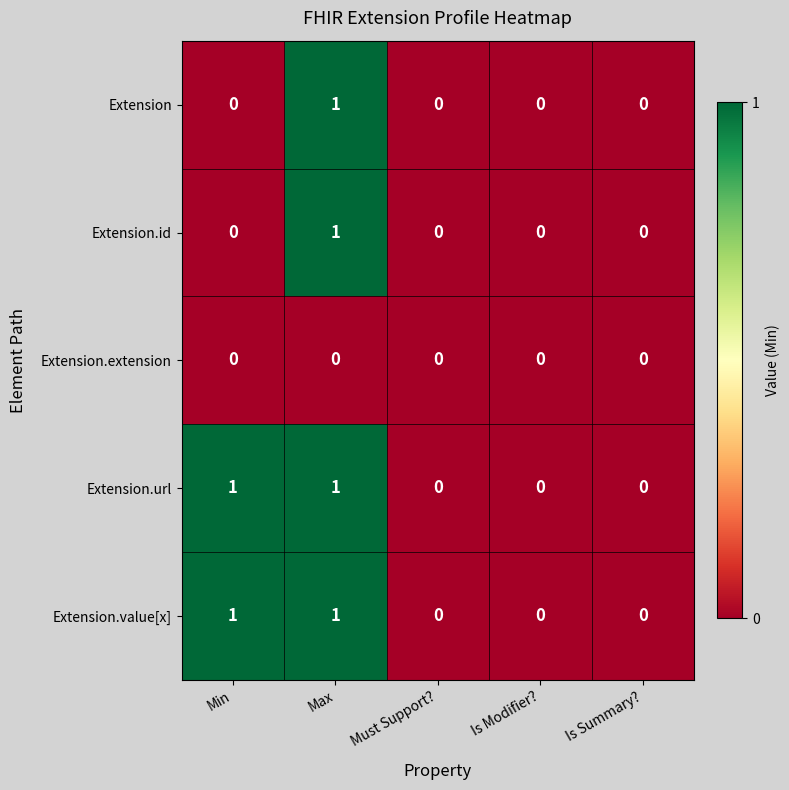

At which category is the sum across all series the highest?

Max